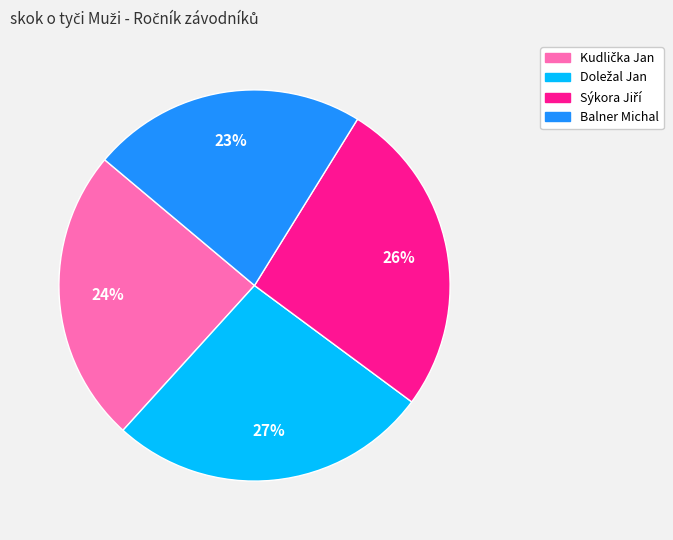

To the nearest percent, what is the average slice percentage?

25%